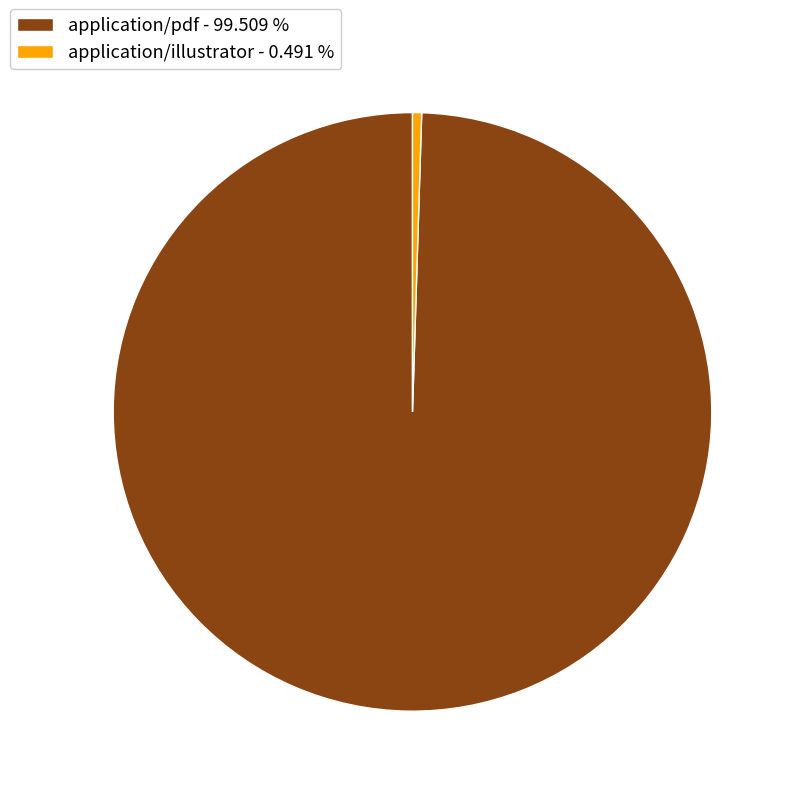

Is the sum of application/pdf - 99.509 % and application/illustrator - 0.491 % greater than half?

Yes